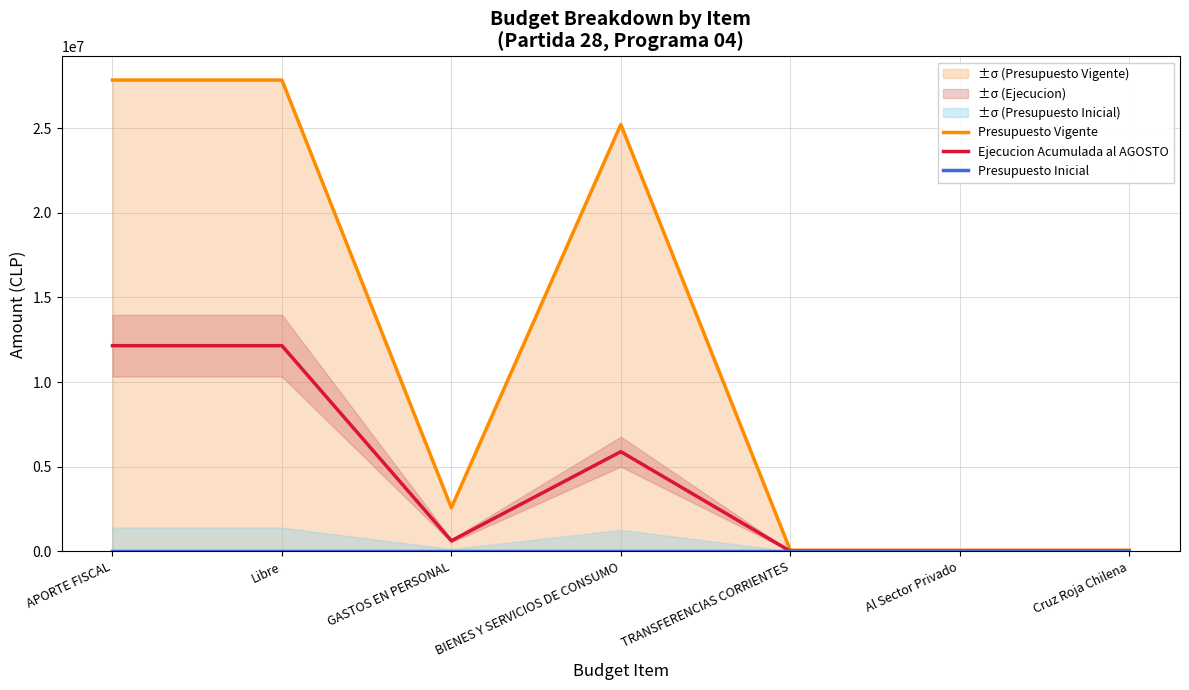

At which category does Presupuesto Vigente reach its first local valley?

GASTOS EN PERSONAL